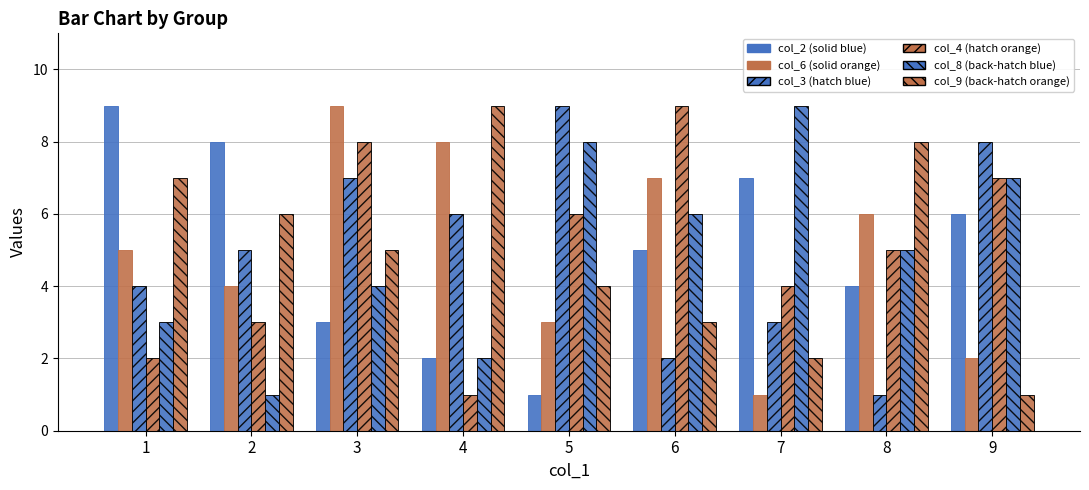

Count the number of categories in the chart.

9